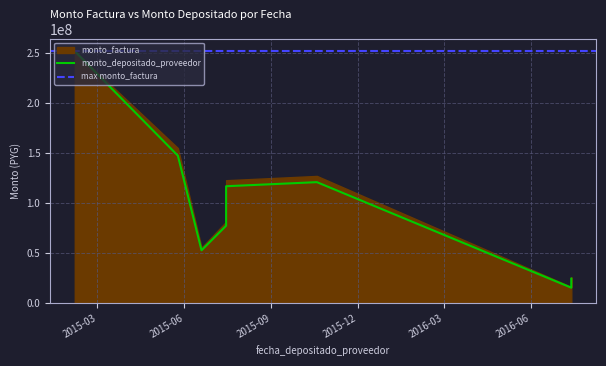

At which label is monto_depositado_proveedor closest to 133337166?

2015-10-19